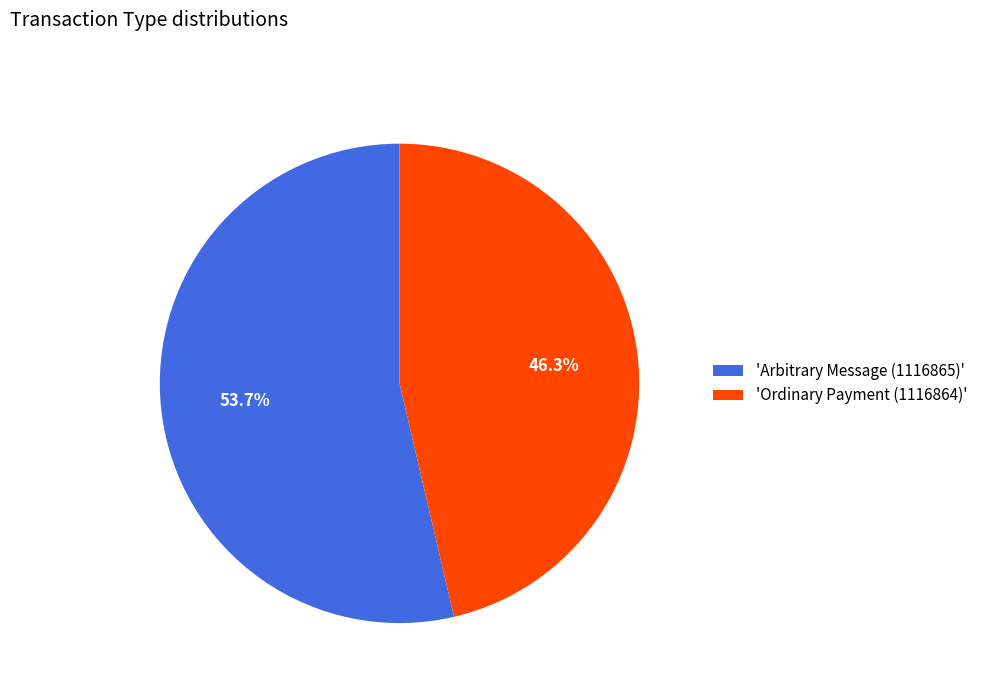

Approximately how many times larger is the value at 'Arbitrary Message (1116865)' compared to 'Ordinary Payment (1116864)'?

1.2